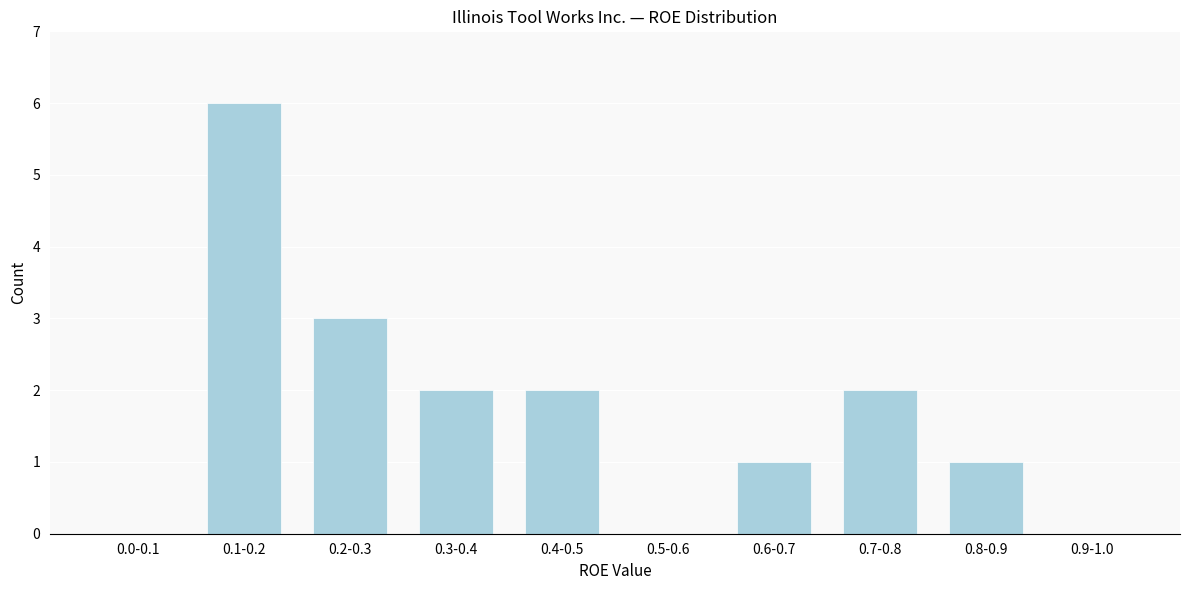

Reading right to left, what are all the values shown in this chart?

0.9-1.0=0	0.8-0.9=1	0.7-0.8=2	0.6-0.7=1	0.5-0.6=0	0.4-0.5=2	0.3-0.4=2	0.2-0.3=3	0.1-0.2=6	0.0-0.1=0